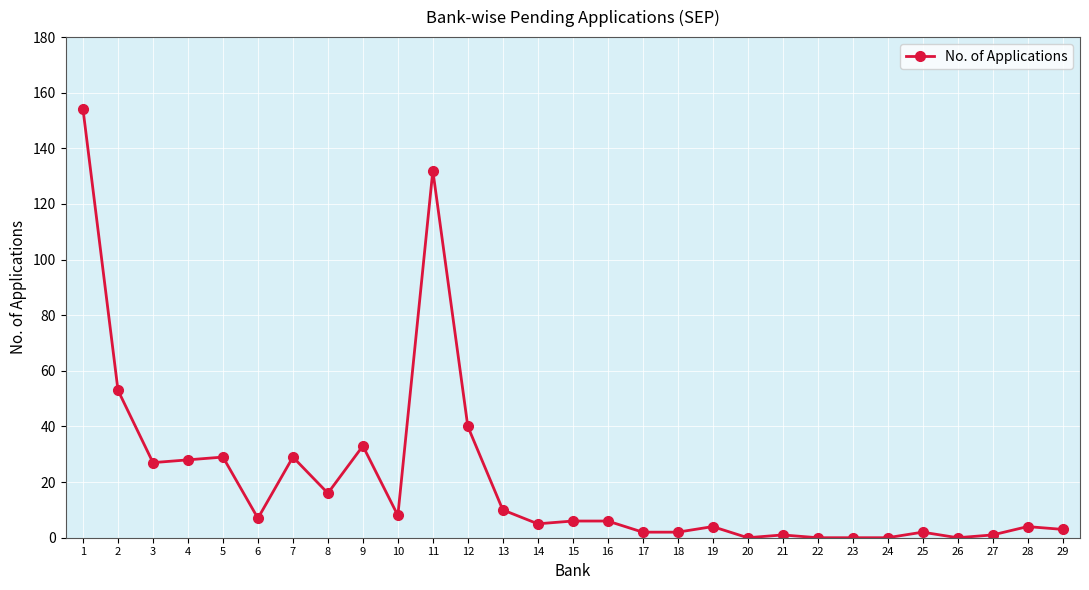

The value at 9 is 33. True or false?

True